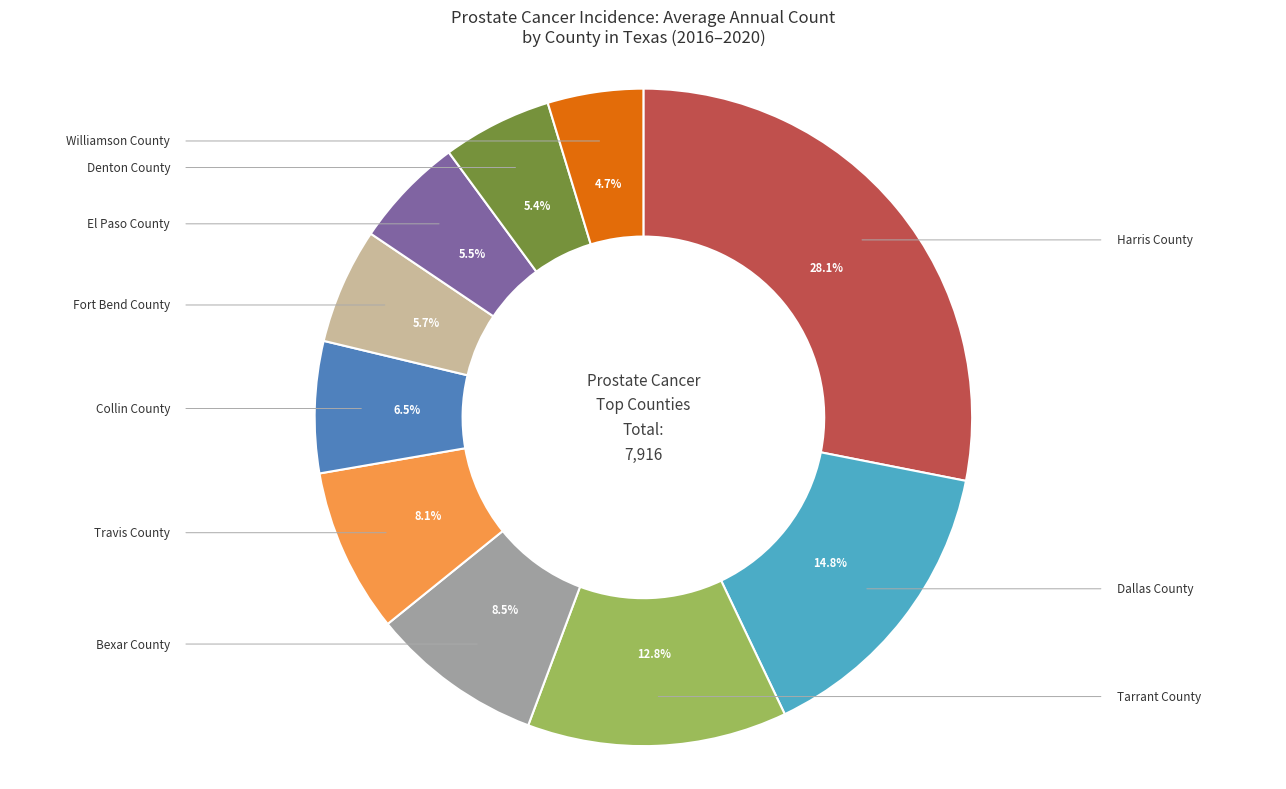

Is the sum of Harris County and Bexar County greater than half?

No